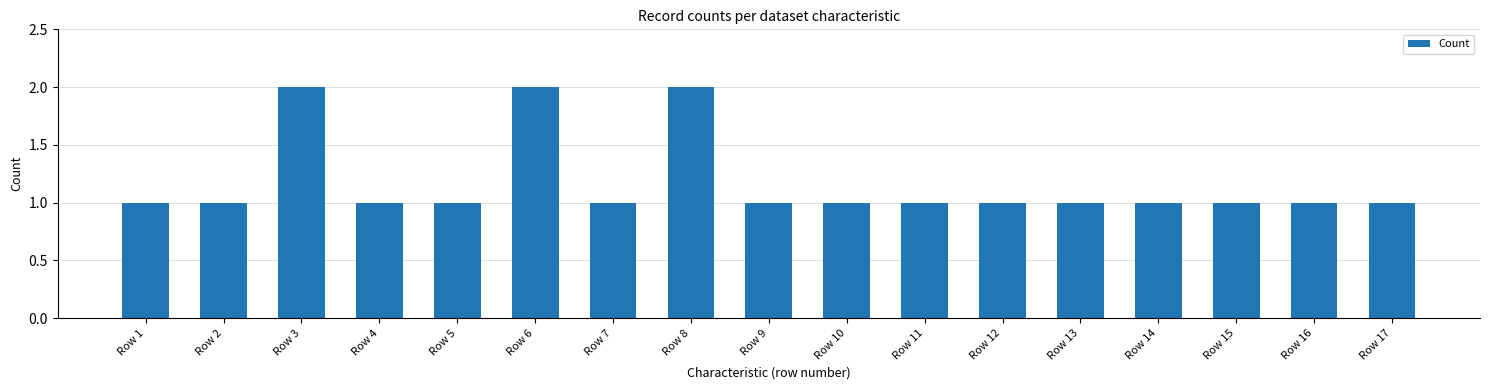

True or false: the data shows 1 at Row 16.

True